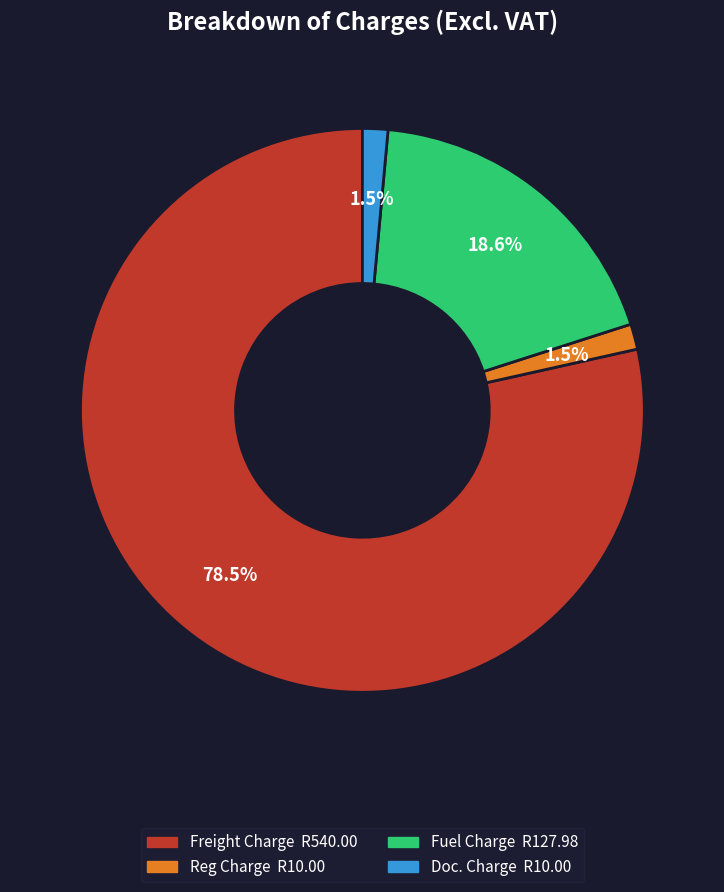

Is there any slice that represents more than half of the pie?

Yes